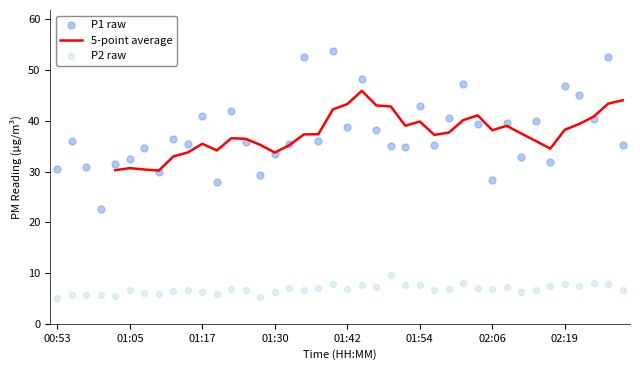

What is the lowest value of the 5-point average series?

30.2